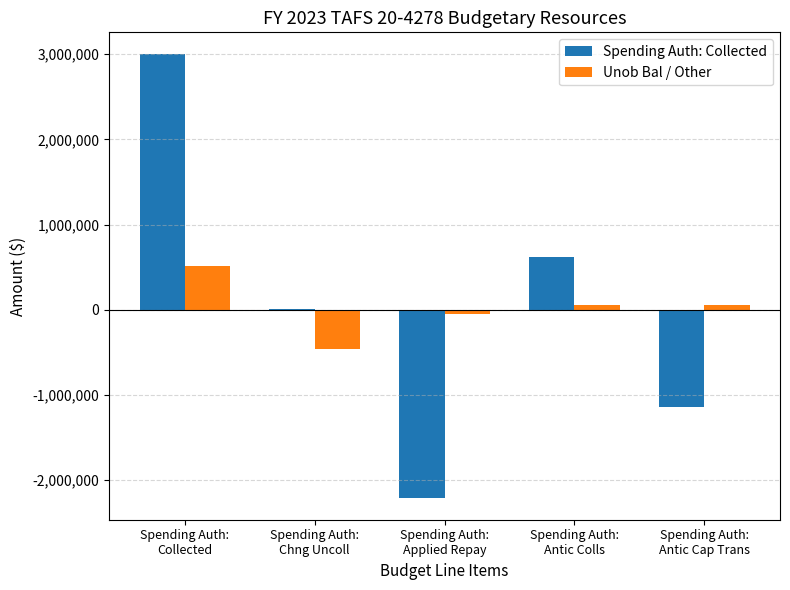

How many data points does each series have?

5